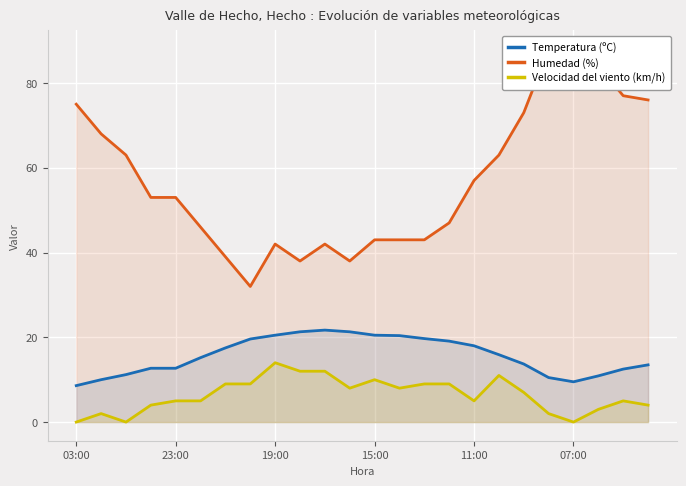

List the series in order of their peak value, highest first.

Humedad (%), Temperatura (ºC), Velocidad del viento (km/h)